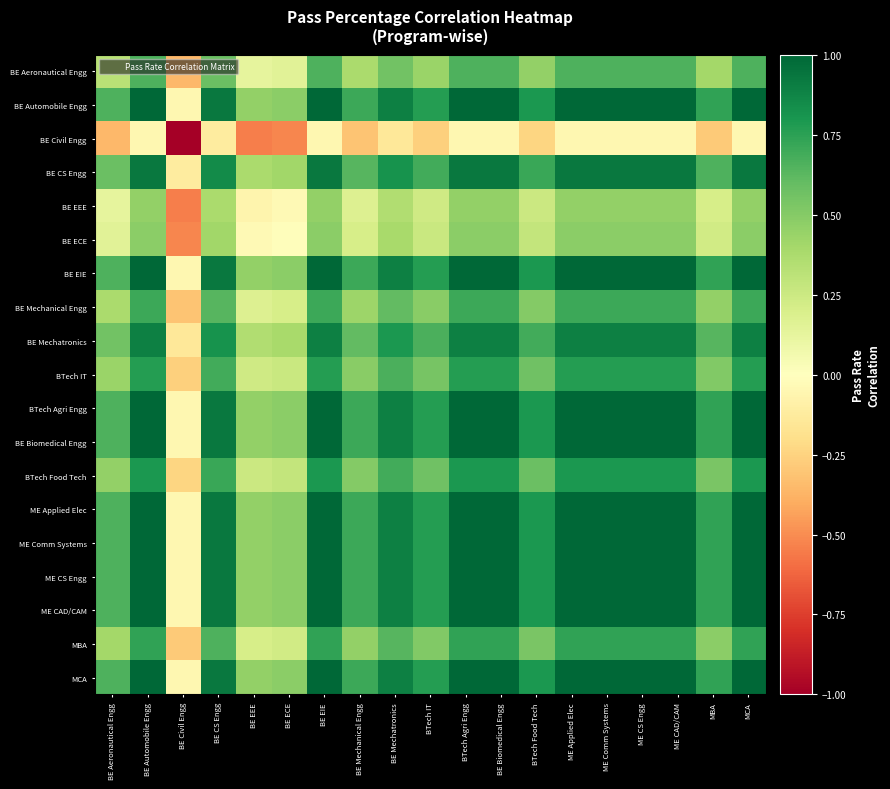

How many distinct data groups are displayed?

19